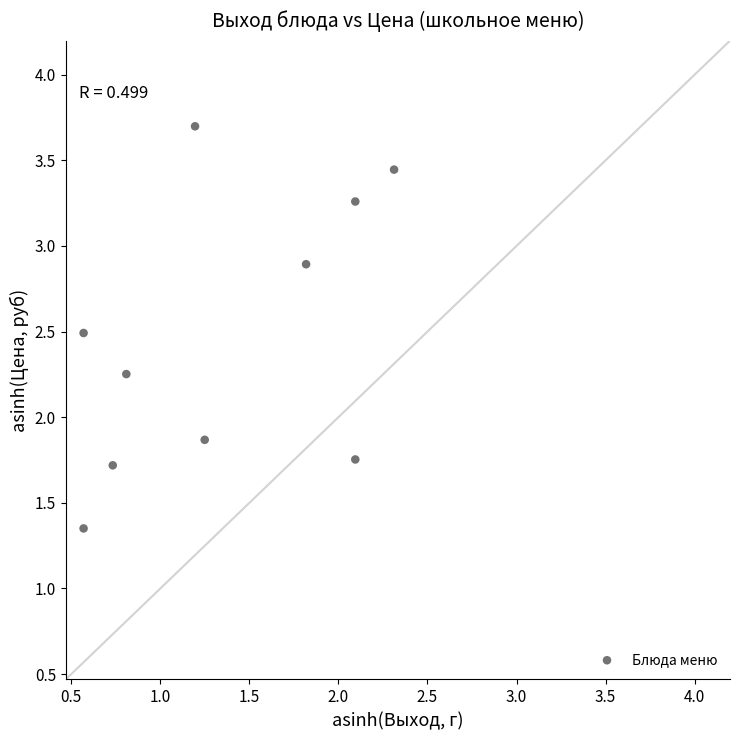

What Y value in the scatter plot is closest to 2?

1.9